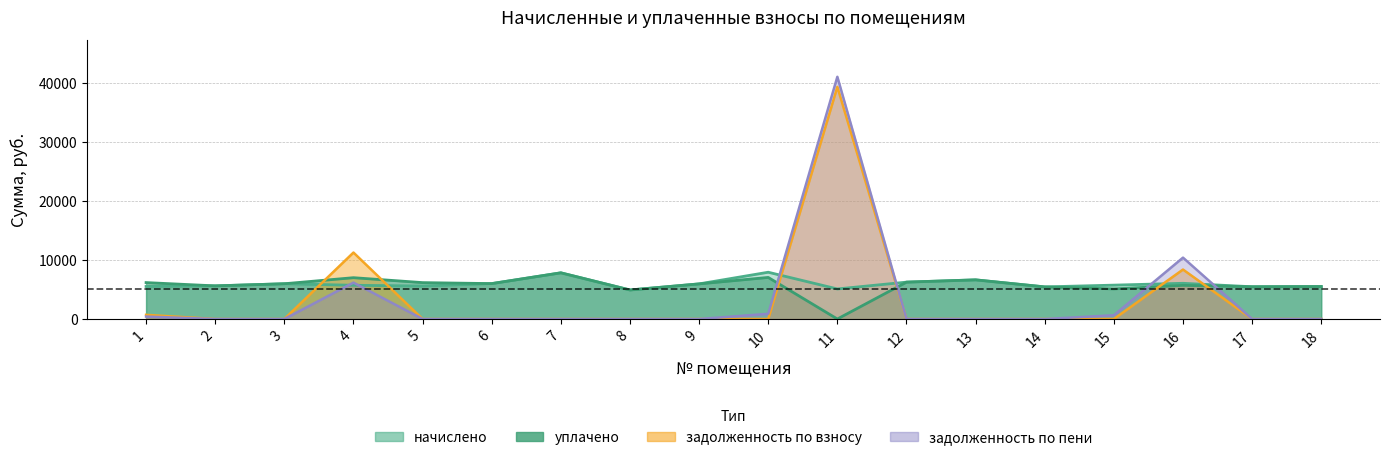

True or false: задолженность_взнос has a value of 0.0 at 8.

True